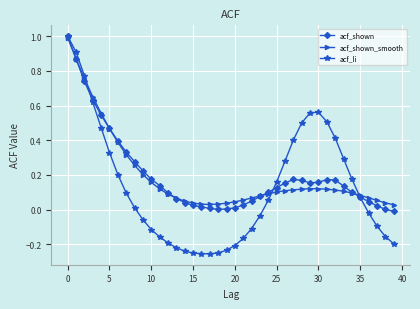

True or false: acf_li has more than 0 interior local peaks.

True